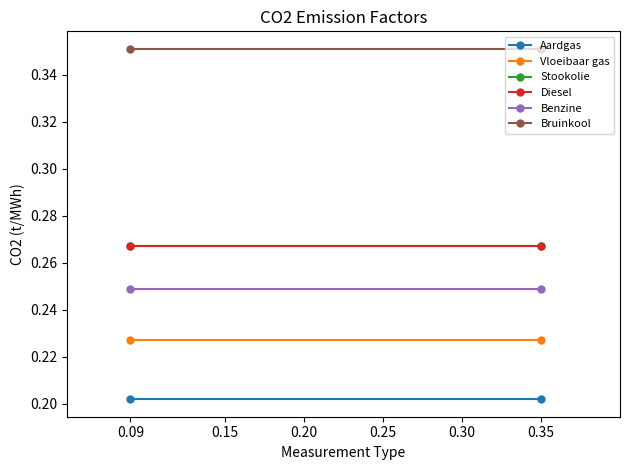

True or false: Diesel has a value of 0.5 at 0.15.

False